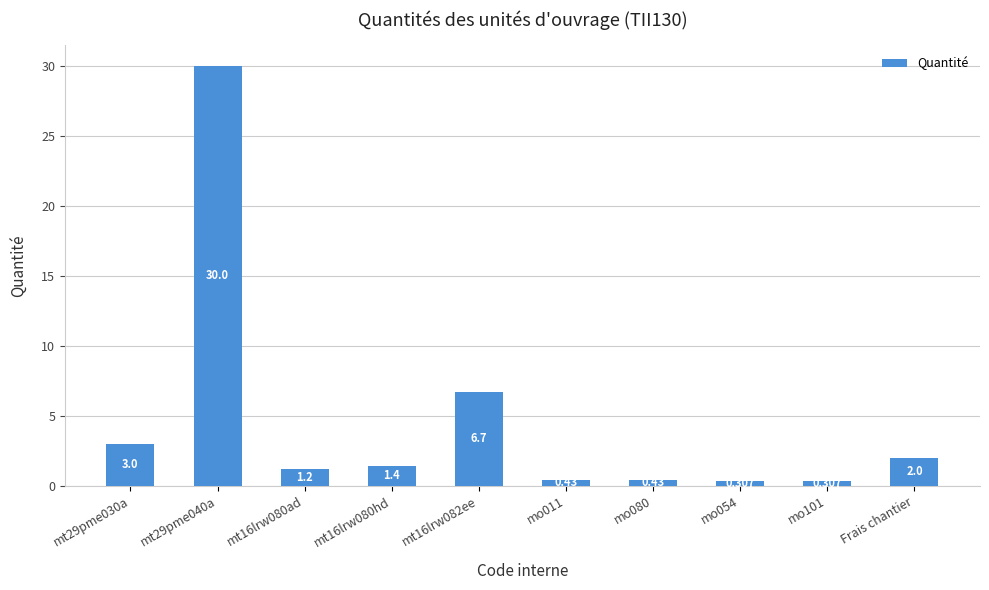

Between mt16lrw080ad and mt29pme030a, which is larger?

mt29pme030a